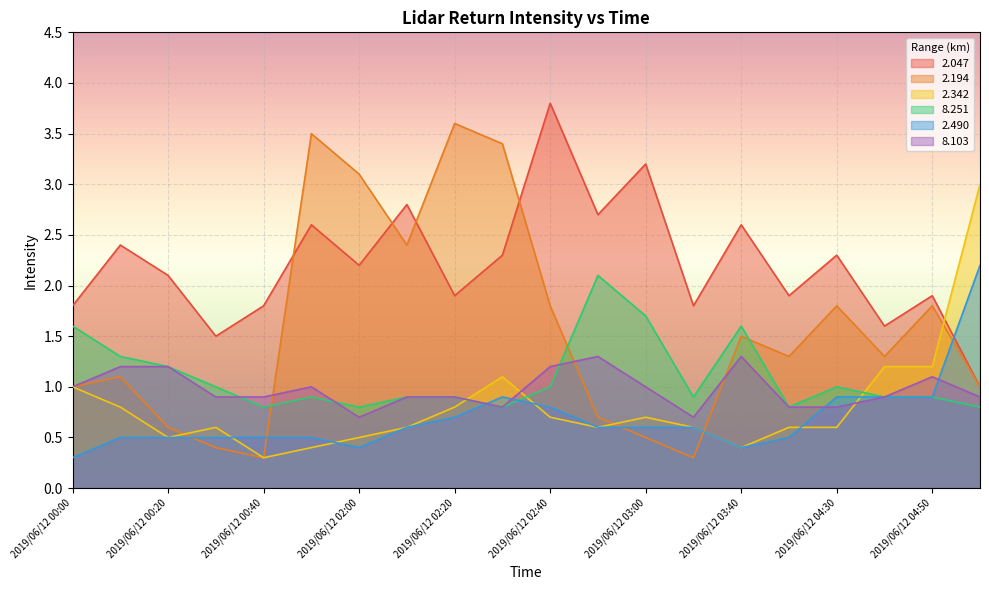

Rank the series by their maximum value, from highest to lowest.

2.047, 2.194, 2.342, 2.490, 8.251, 8.103